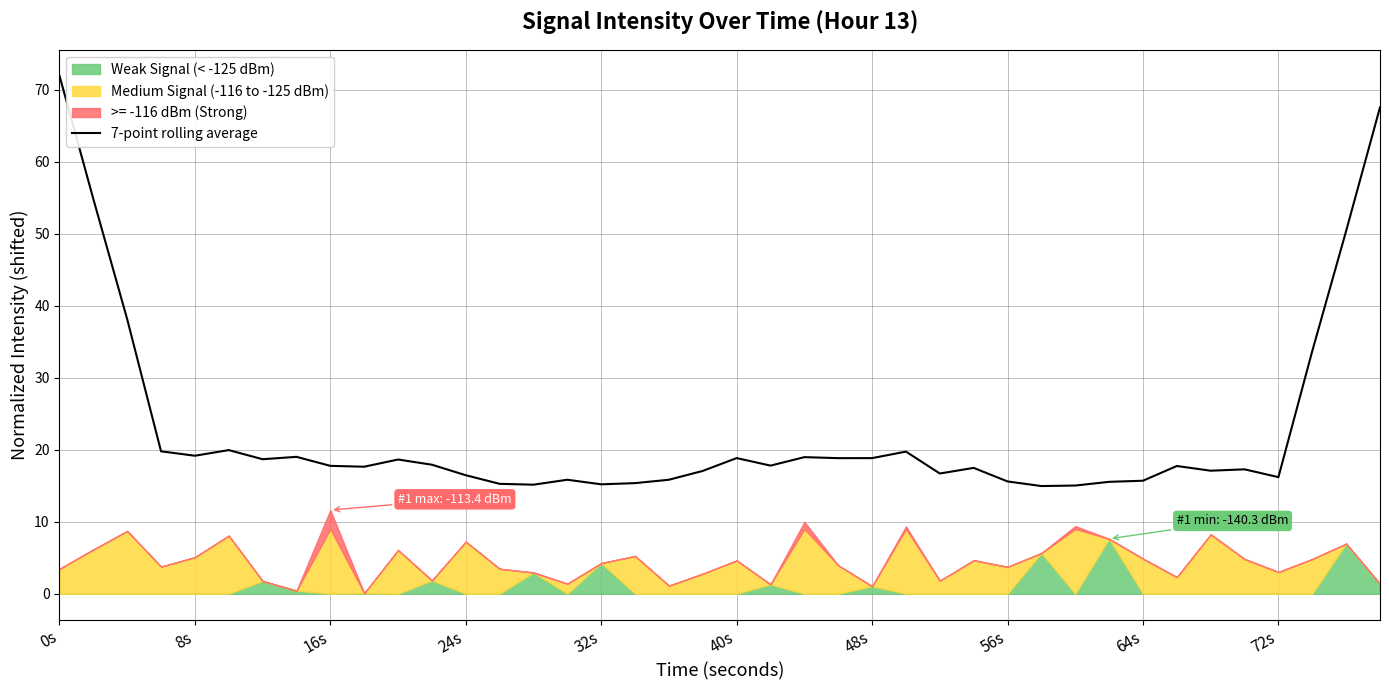

Which category has the highest value in the 7-point rolling average series?

0s